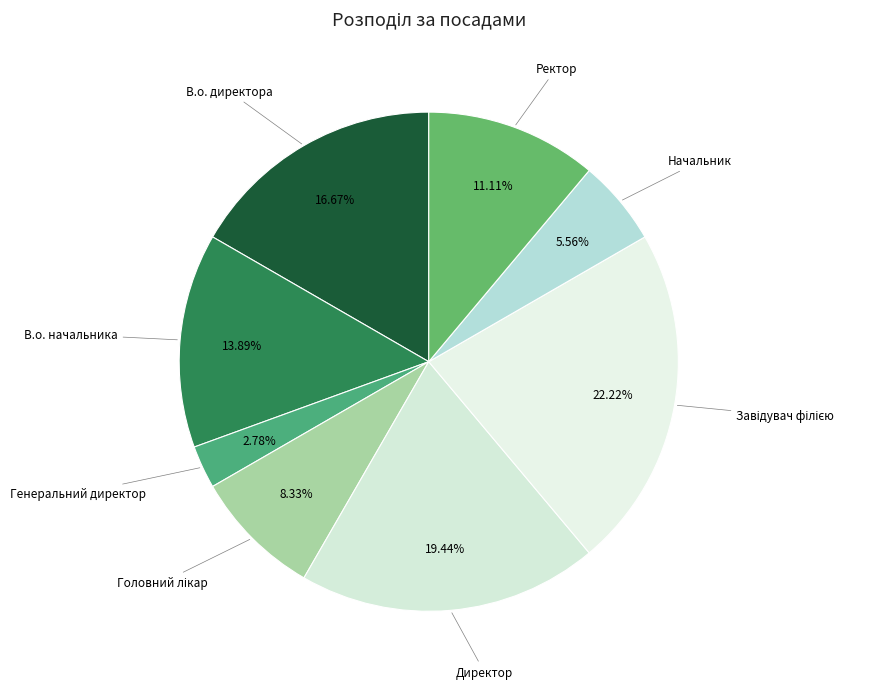

Between Начальник and В.о. директора, which is larger?

В.о. директора